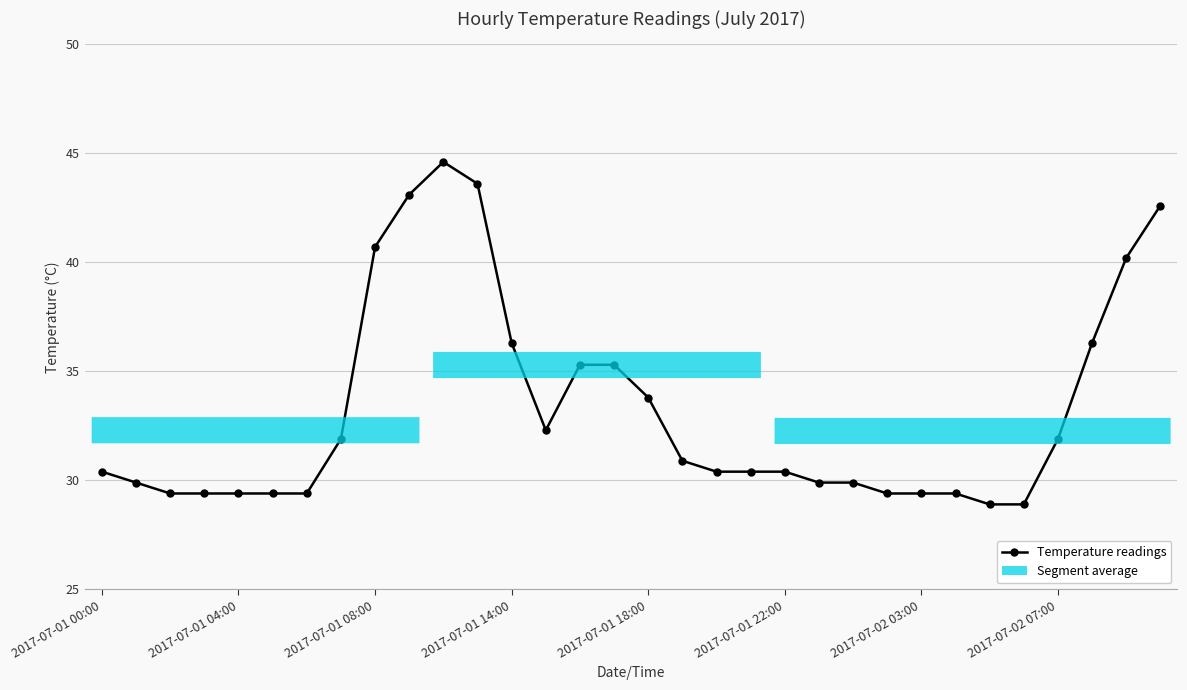

What is the sum of all values?

1063.1